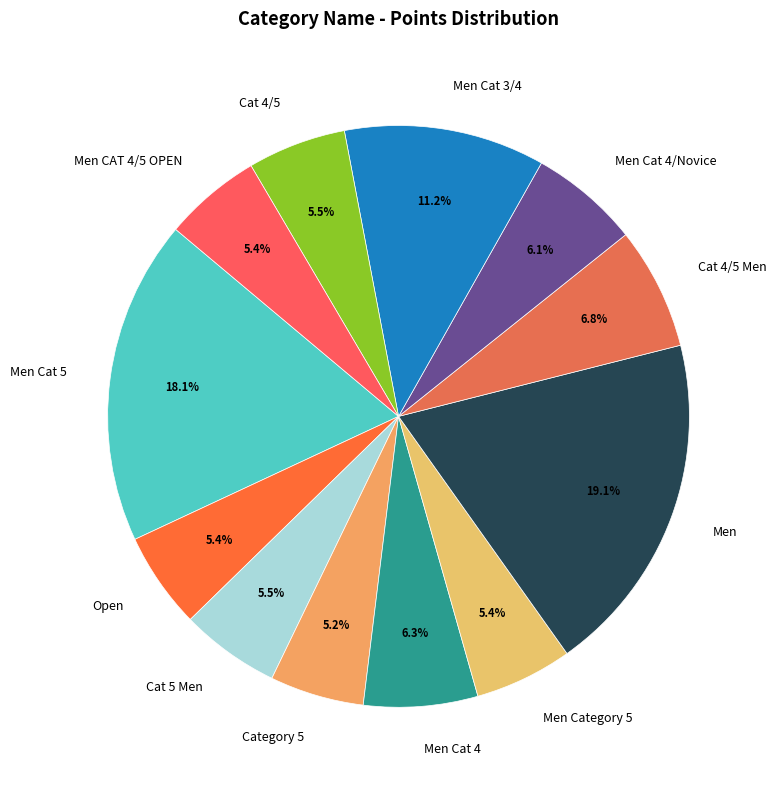

To the nearest percent, what is the combined percentage of Men and Cat 4/5 Men?

26%